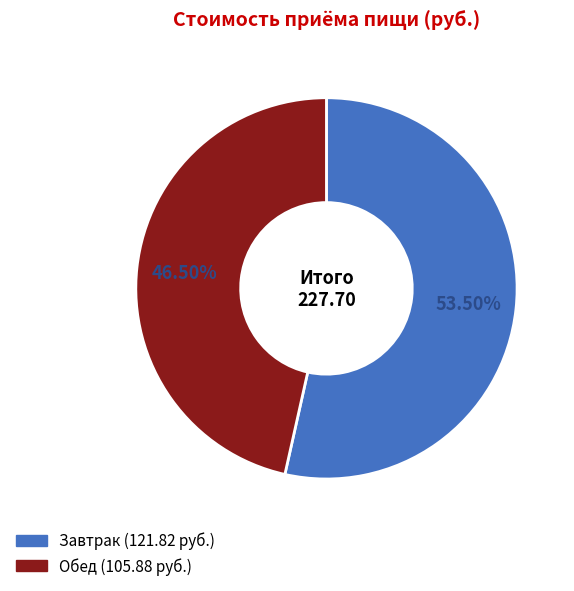

Is it true that Завтрак is 59% of the pie?

False